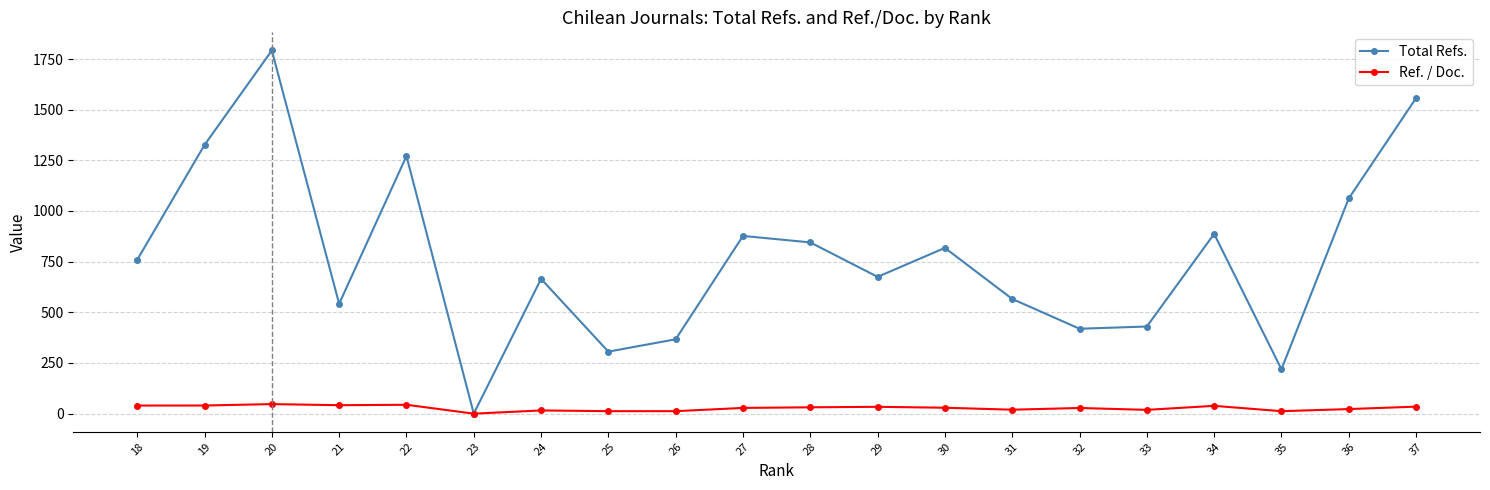

Reading left to right, what are all the values shown in this chart?

Total Refs.: 37=1557.0	36=1062.0	35=219.0	34=887.0	33=430.0	32=419.0	31=566.0	30=818.0	29=675.0	28=845.0	27=877.0	26=367.0	25=306.0	24=665.0	23=0.0	22=1271.0	21=542.0	20=1792.0	19=1326.0	18=759.0
Ref. / Doc.: 37=34.6	36=22.6	35=12.2	34=38.6	33=18.7	32=27.9	31=19.5	30=29.2	29=33.8	28=31.3	27=28.3	26=12.2	25=12.2	24=15.8	23=0.0	22=43.8	21=41.7	20=47.2	19=40.2	18=40.0